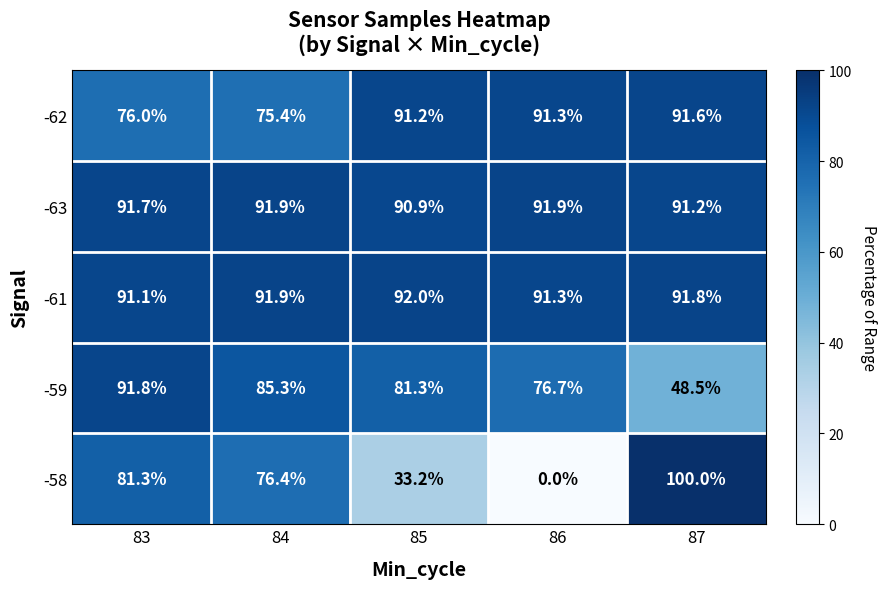

What is the difference between the highest and lowest values at 85?

58.8